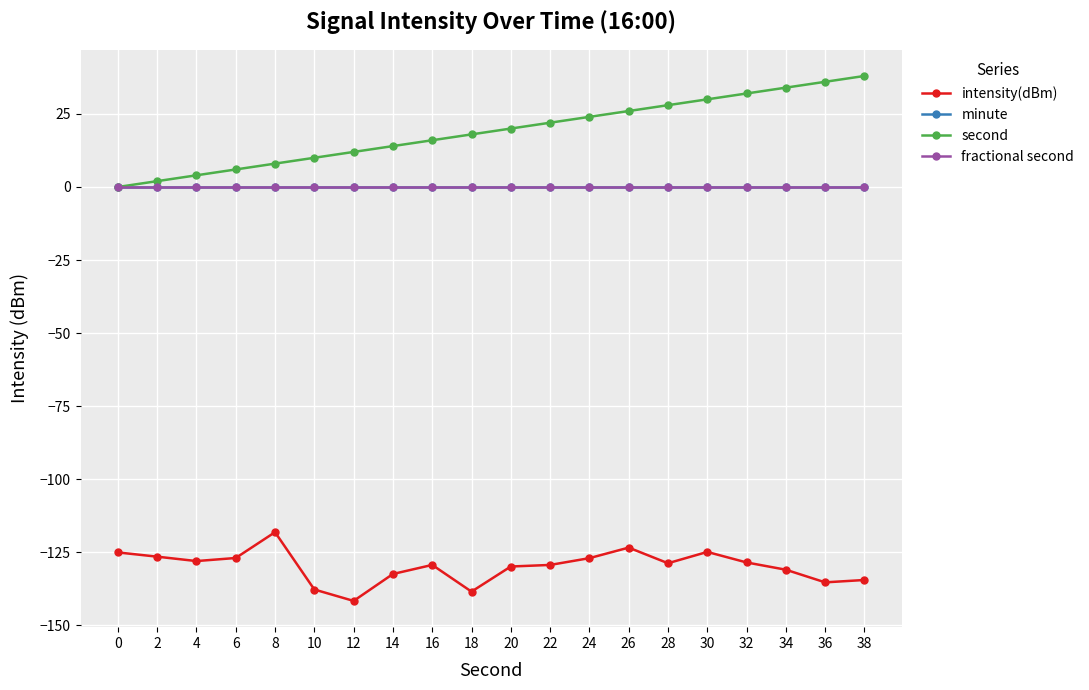

Does the chart have visible grid lines?

Yes